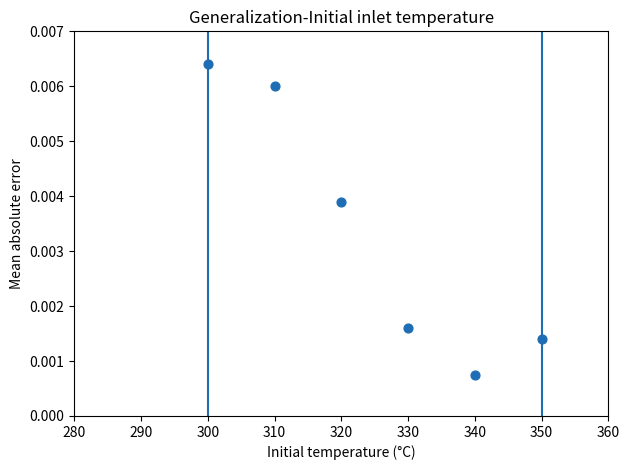

What is the range of X values (max minus min)?

50.0